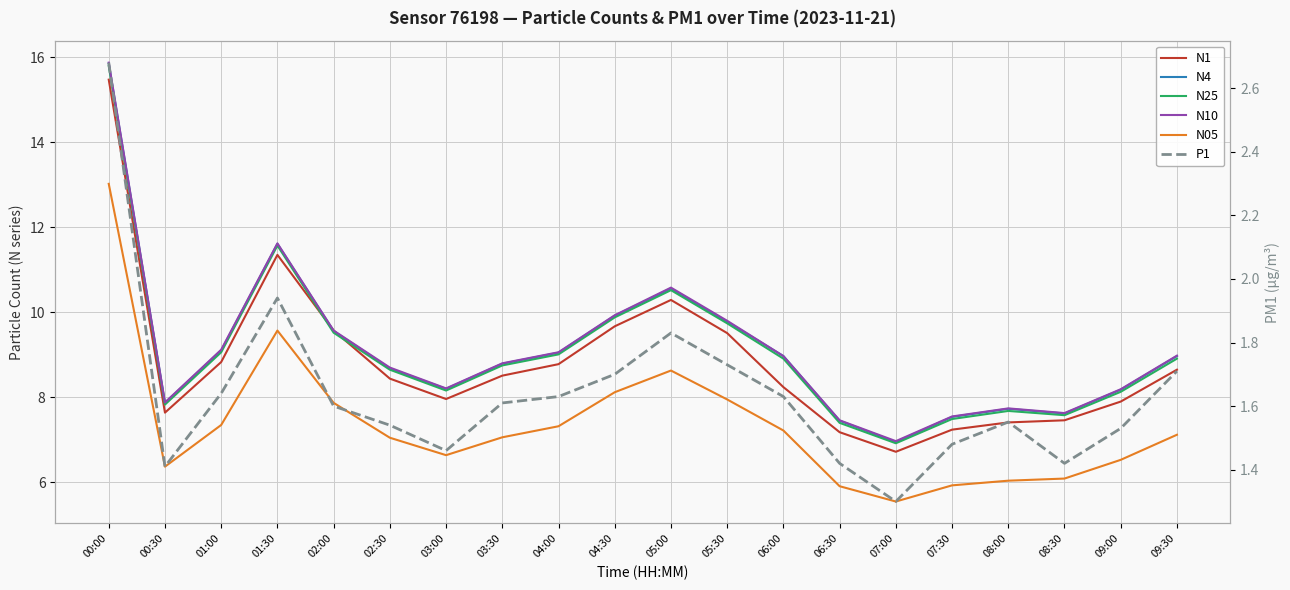

What is the lowest value of the N25 series?

6.9